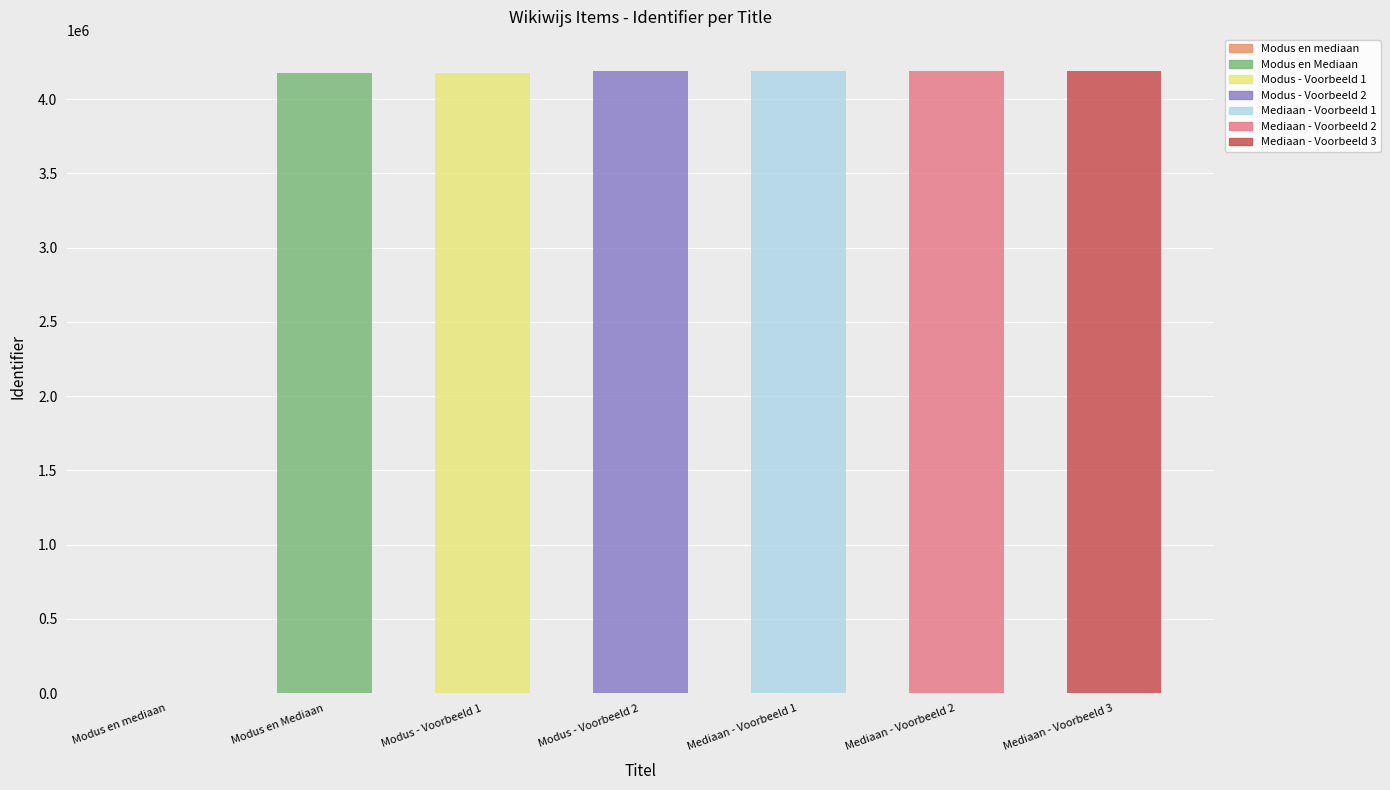

The chart shows a value of -2459772 at Modus en mediaan. True or false?

False